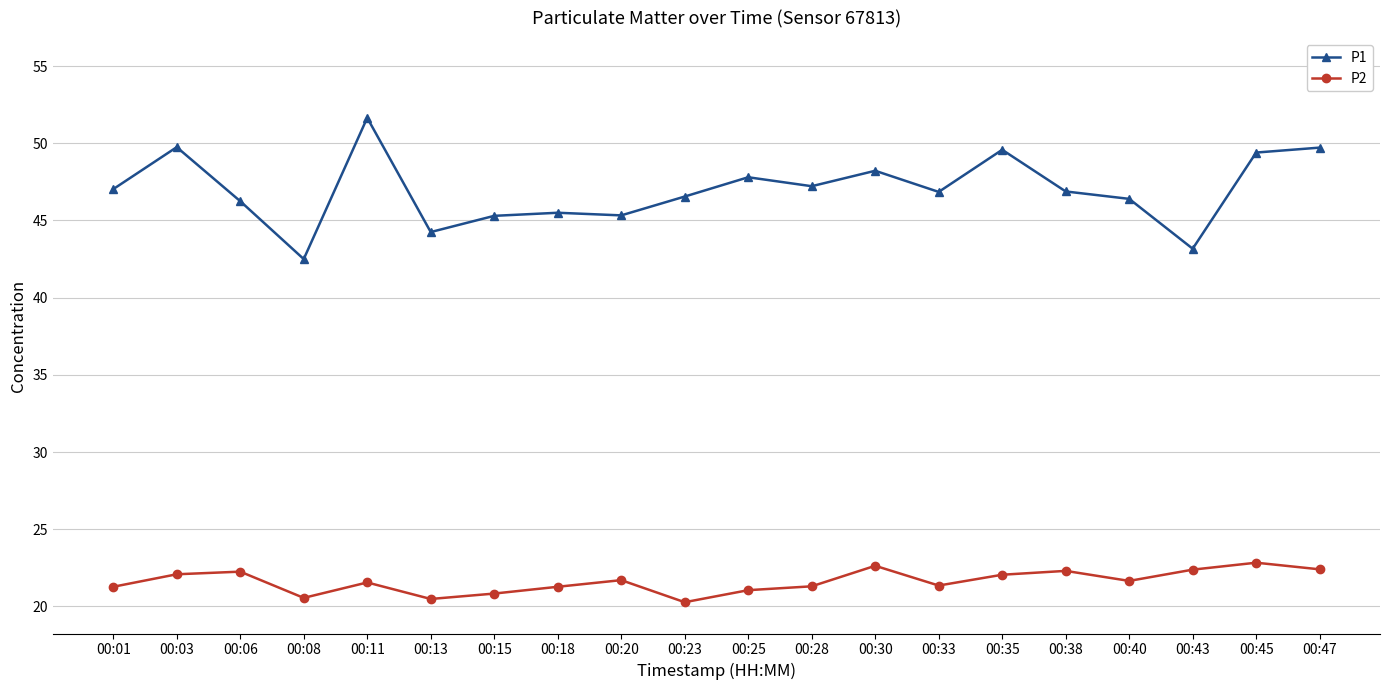

How many series are shown in this chart?

2